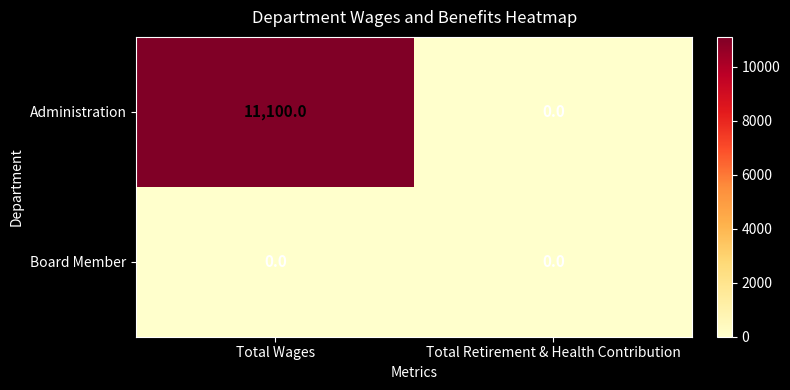

What is the greatest value displayed?

11100